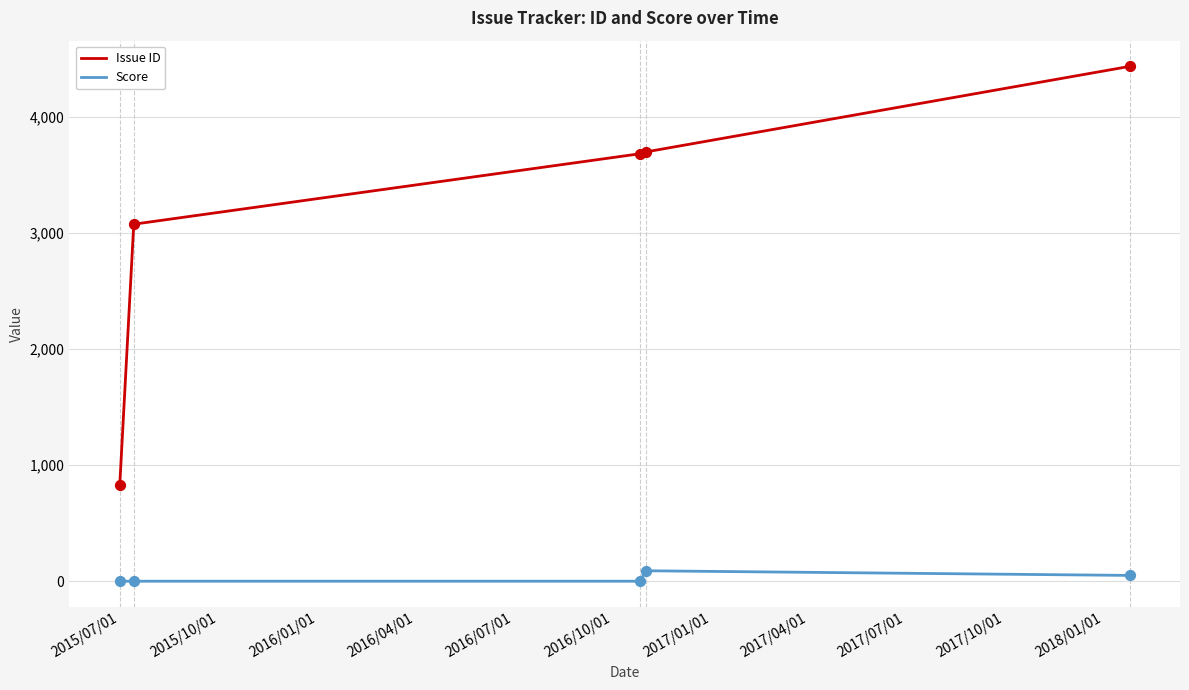

Rank the series by their maximum value, from highest to lowest.

Issue ID, Score